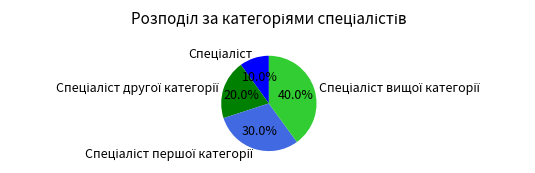

Does any single category account for the majority?

No